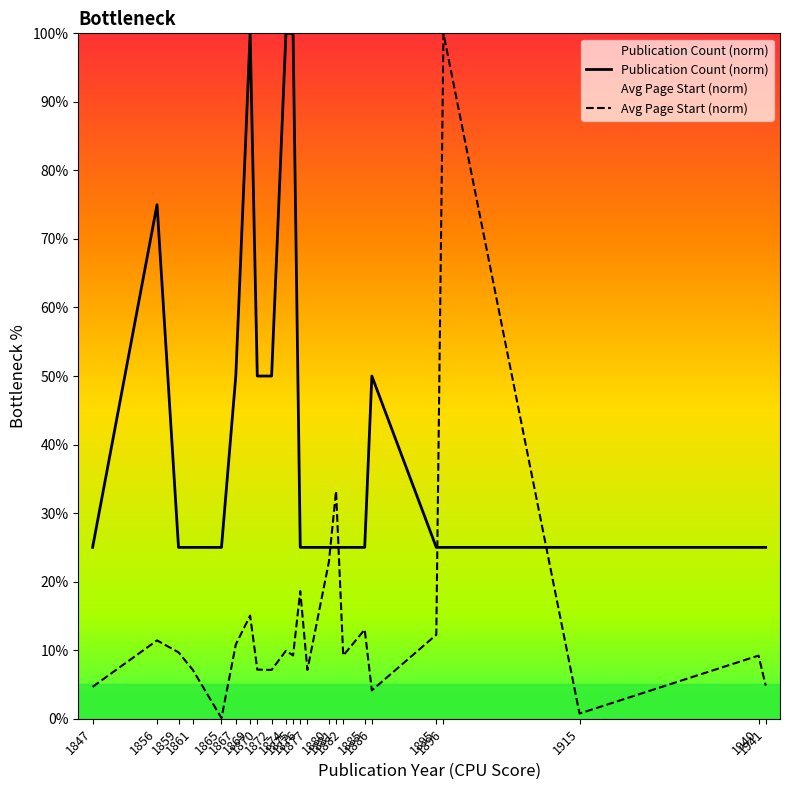

How many lines are shown in the chart?

2